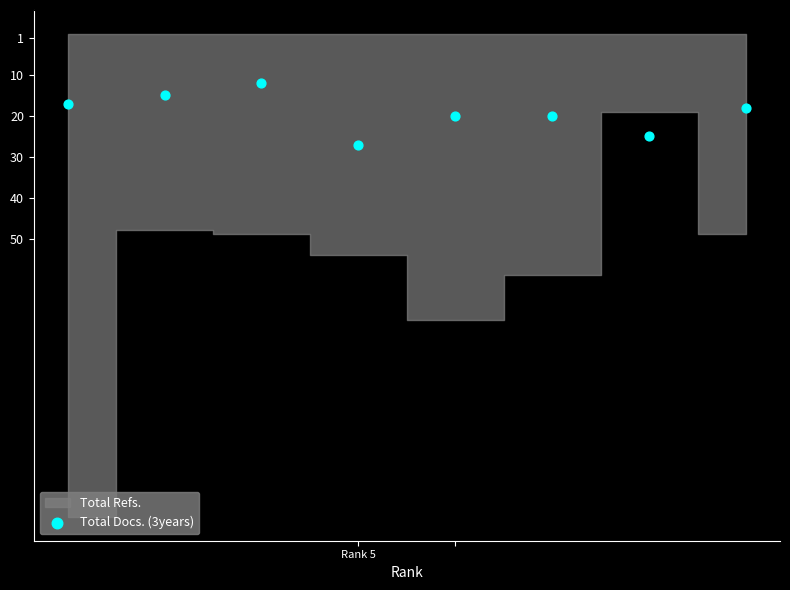

What is the average Y value?

19